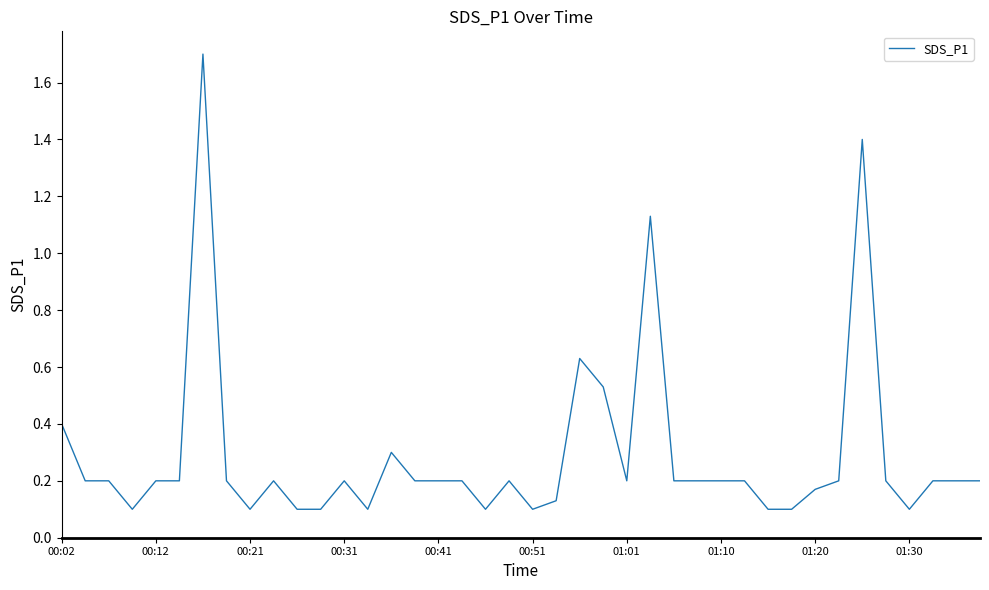

Is this an area chart (filled region under the line)?

No